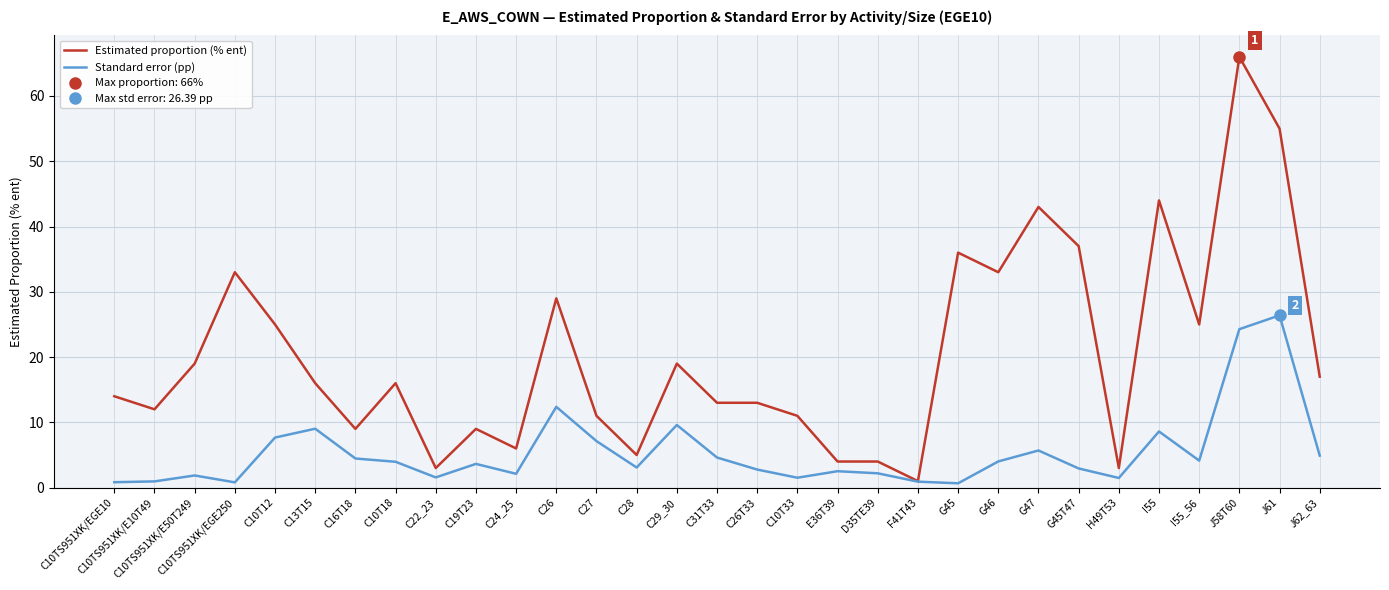

What is the maximum value shown in the chart?

66.0